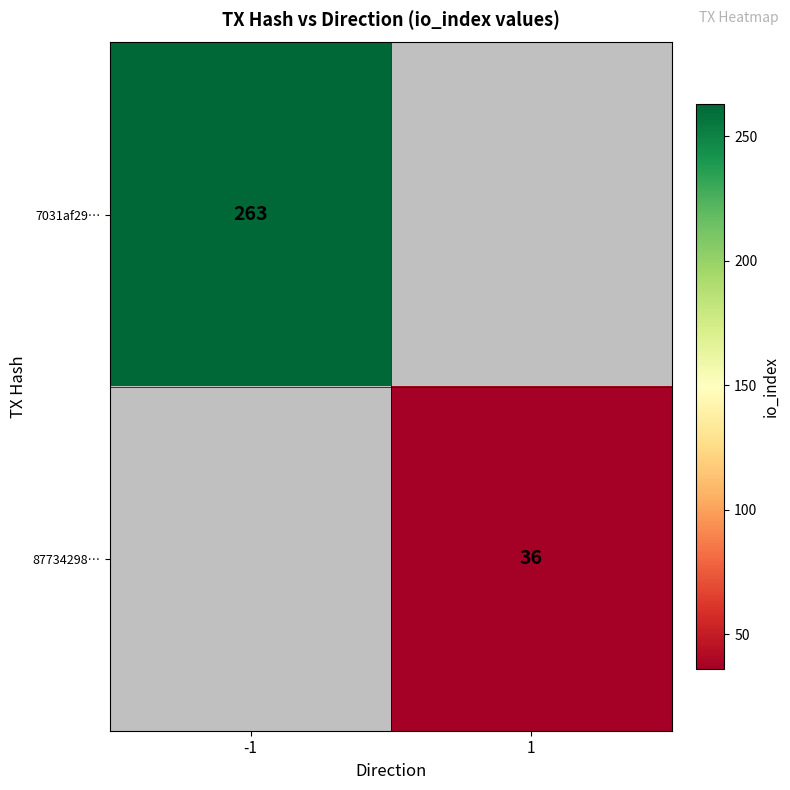

True or false: 87734298… has a value of 36 at 1.

True